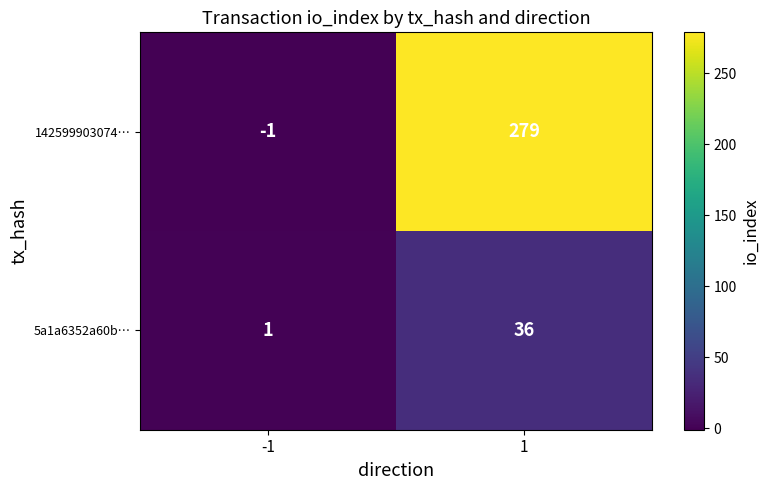

Reading left to right, list all the values displayed in this chart.

142599903074…: -1=-1	1=279
5a1a6352a60b…: -1=1	1=36